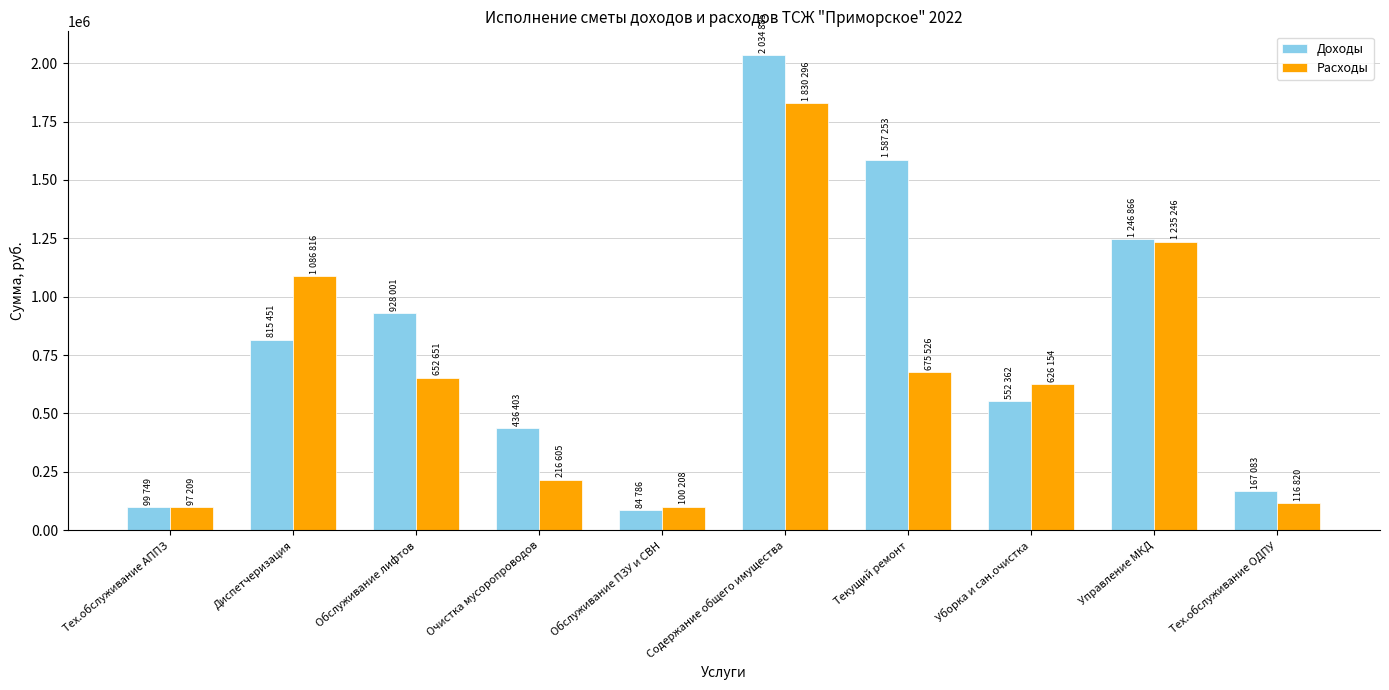

Which series changed the most between Обслуживание лифтов and Уборка и сан.очистка?

Доходы